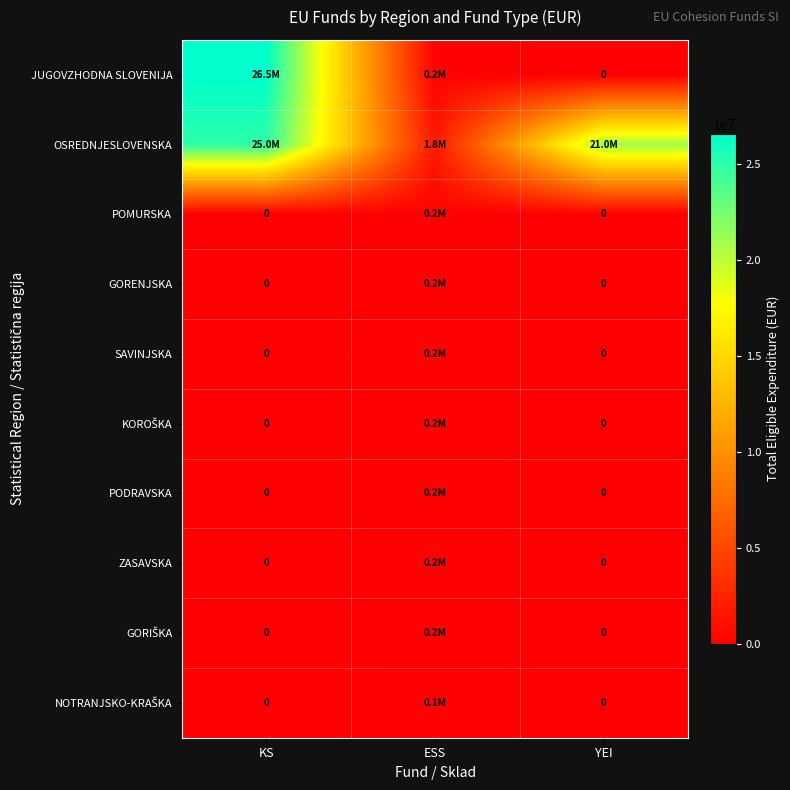

True or false: ZASAVSKA has a value of -47187.5 at KS.

False